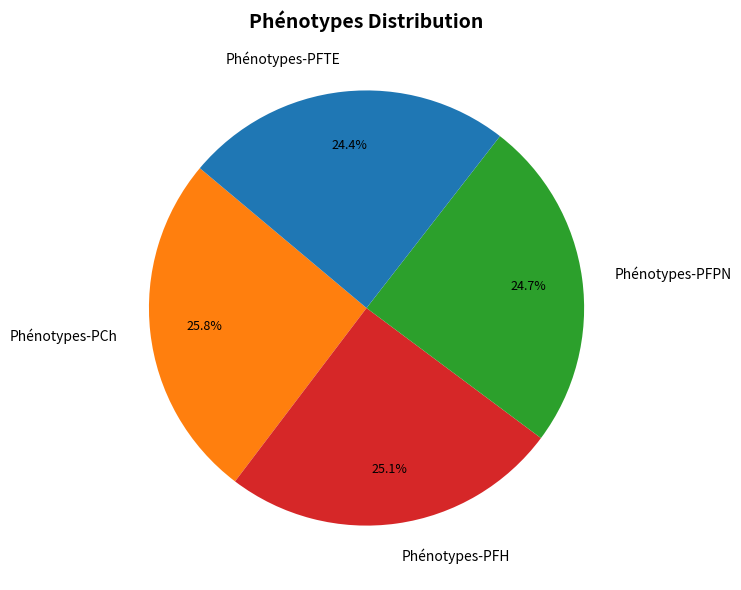

What percentage is the Phénotypes-PCh slice, to the nearest percent?

26%